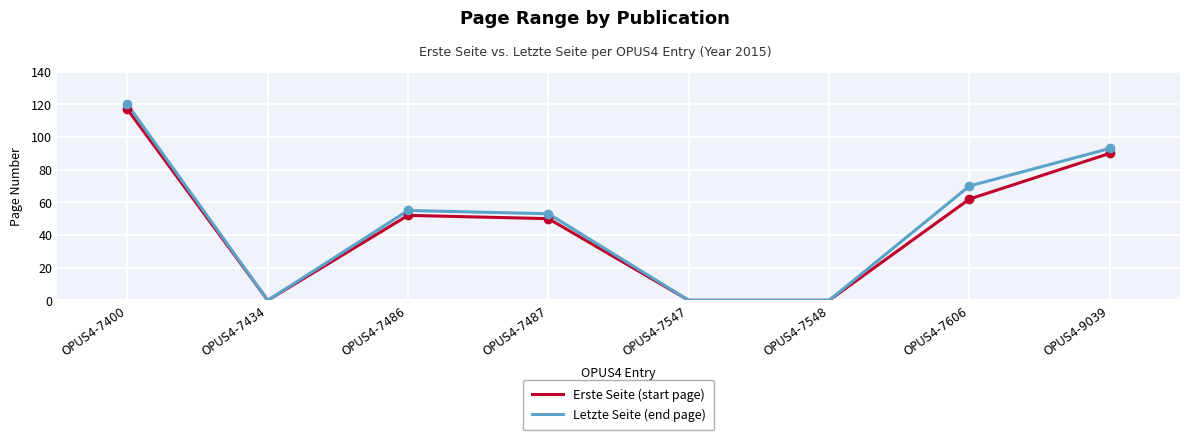

Between OPUS4-7400 and OPUS4-7548, which series saw the biggest shift?

Letzte Seite (end page)